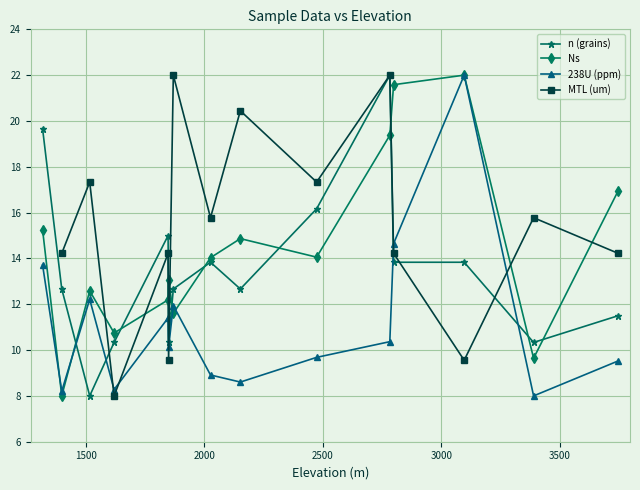

How many times do Ns and n (grains) cross each other?

9